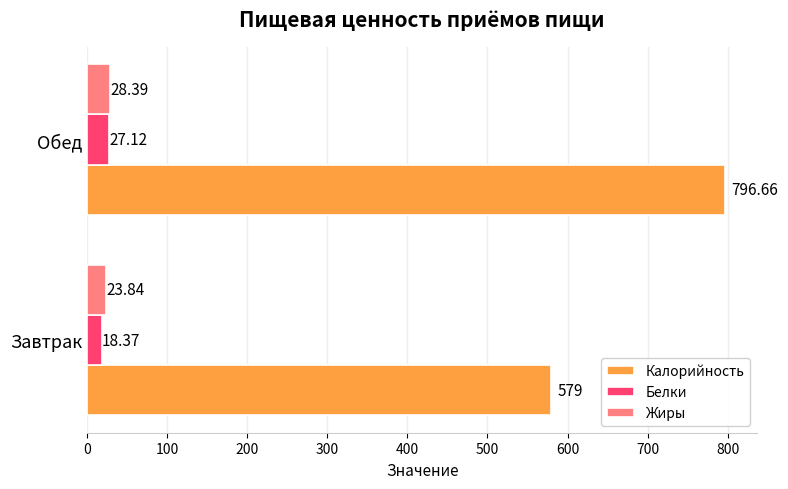

What is the difference between the maximum and minimum values in the Калорийность series?

217.7